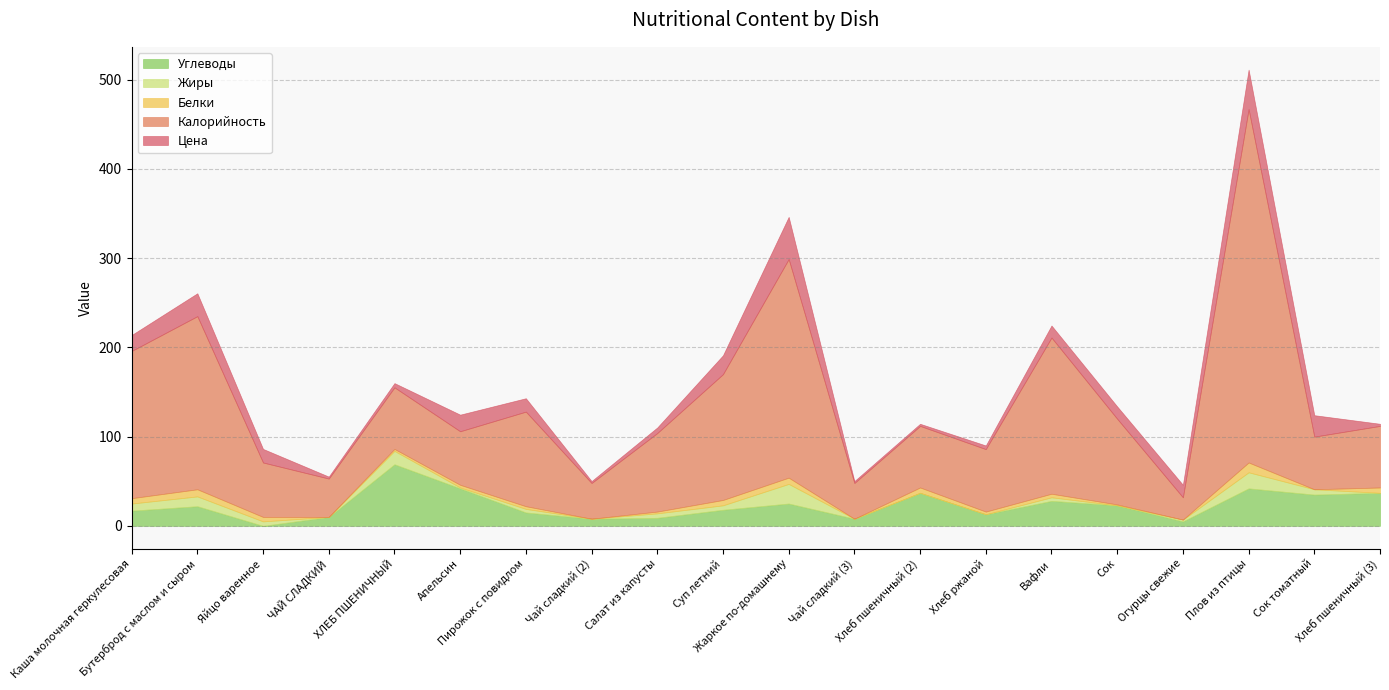

True or false: Калорийность and Углеводы intersect in this chart.

False